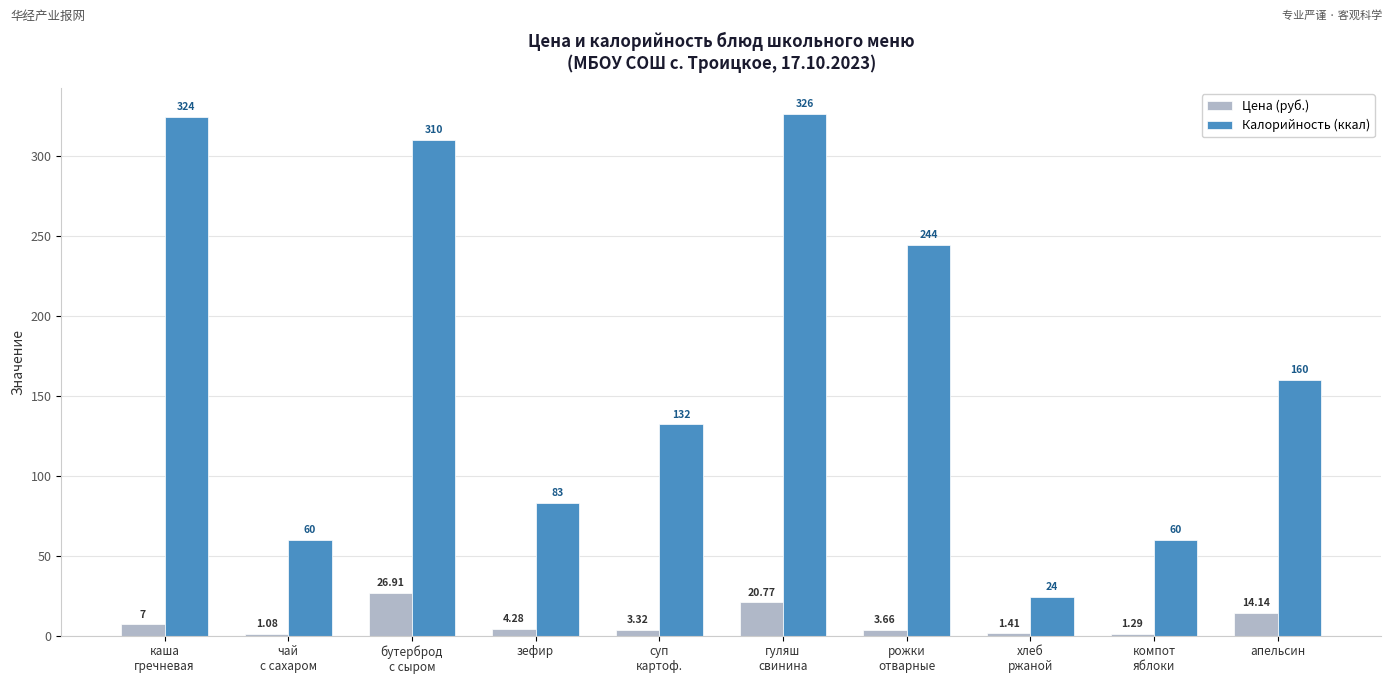

Which series changed the most between бутерброд
с сыром and компот
яблоки?

Калорийность (ккал)